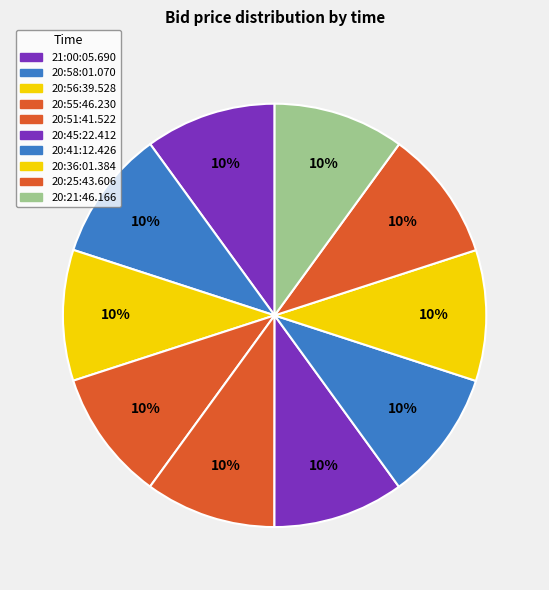

How many slices are in this pie chart?

10